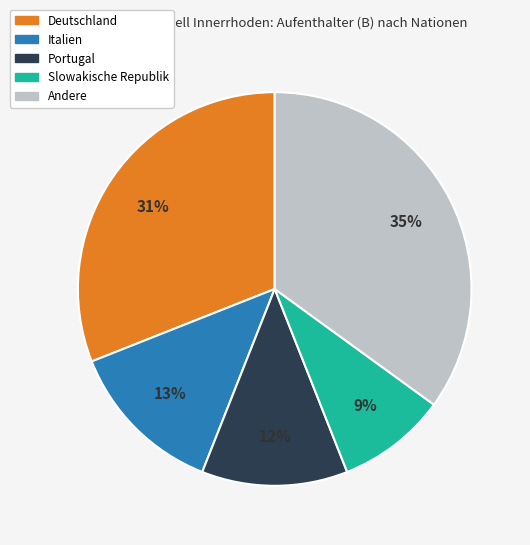

Is there any slice that represents more than half of the pie?

No